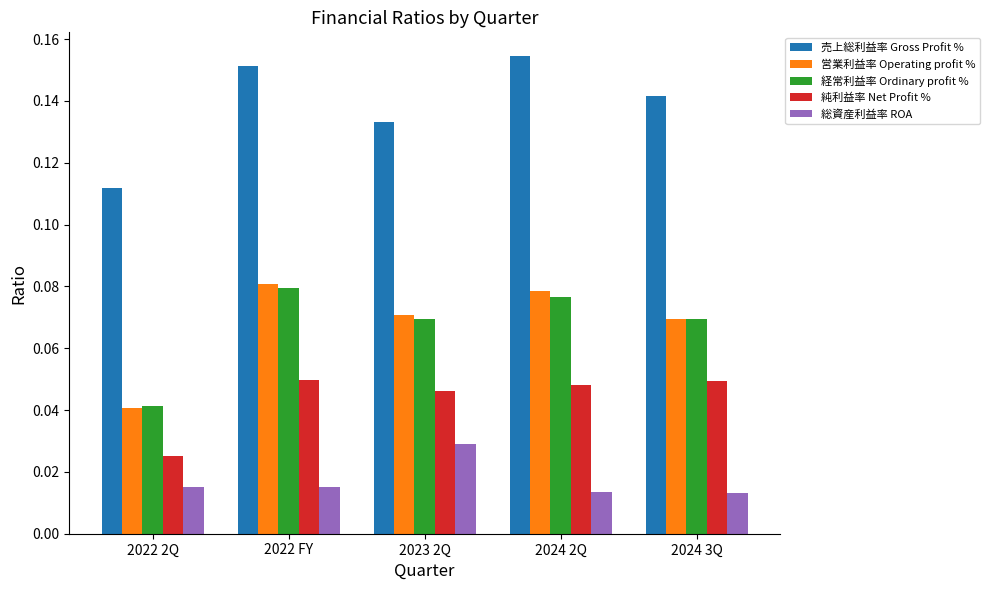

Rank the series at 2022 FY from highest to lowest value.

売上総利益率 Gross Profit %, 営業利益率 Operating profit %, 経常利益率 Ordinary profit %, 純利益率 Net Profit %, 総資産利益率 ROA